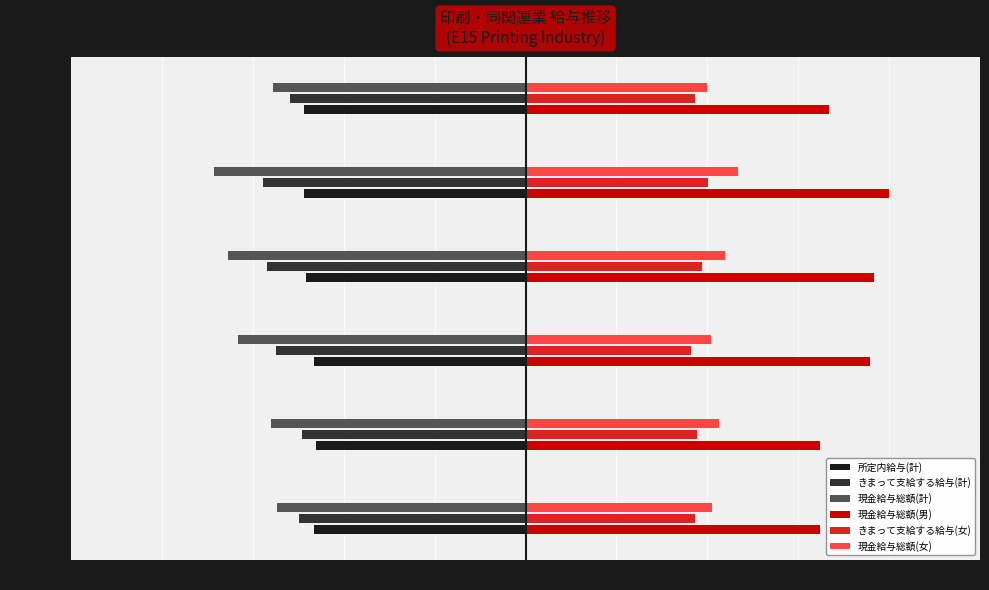

What is the difference between the second highest and second lowest values in the 所定内給与(計) series?

0.1